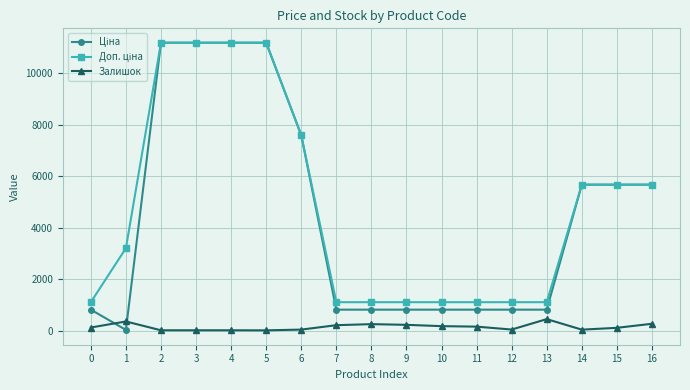

What is the approximate value of Доп. ціна at 9?

1109.2